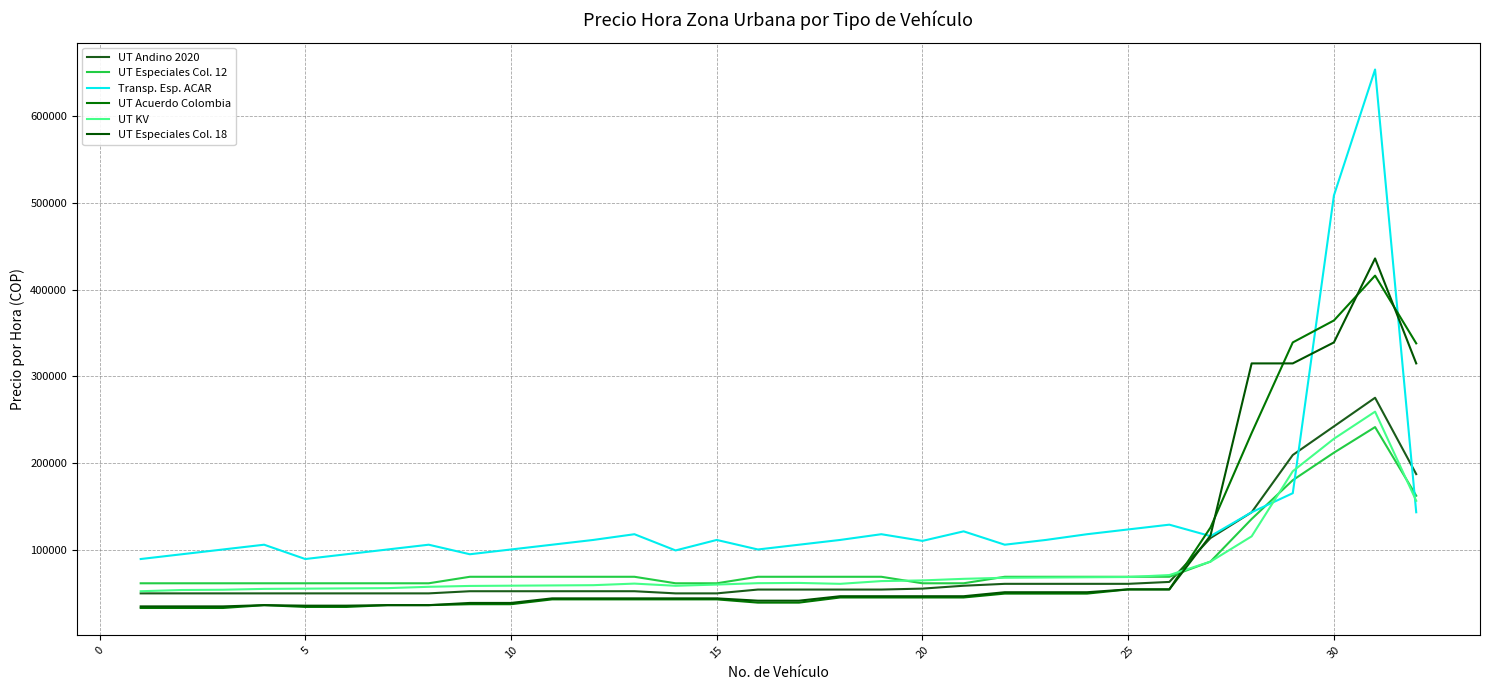

Is this an area chart (filled region under the line)?

No